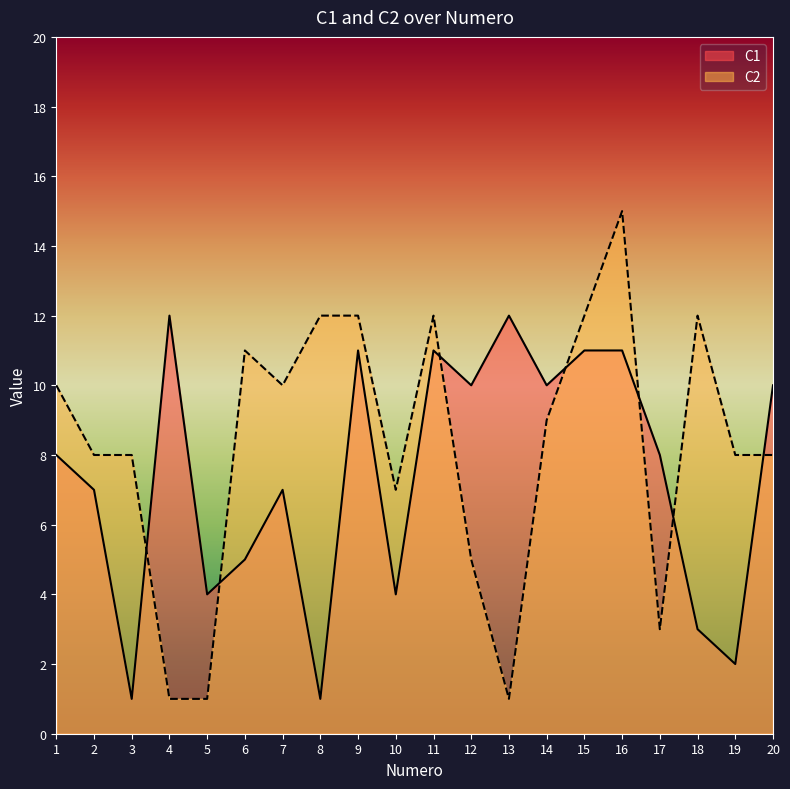

Reading left to right, extract all data points from this chart.

C1: 8	7	1	12	4	5	7	1	11	4	11	10	12	10	11	11	8	3	2	10
C2: 10	8	8	1	1	11	10	12	12	7	12	5	1	9	12	15	3	12	8	8